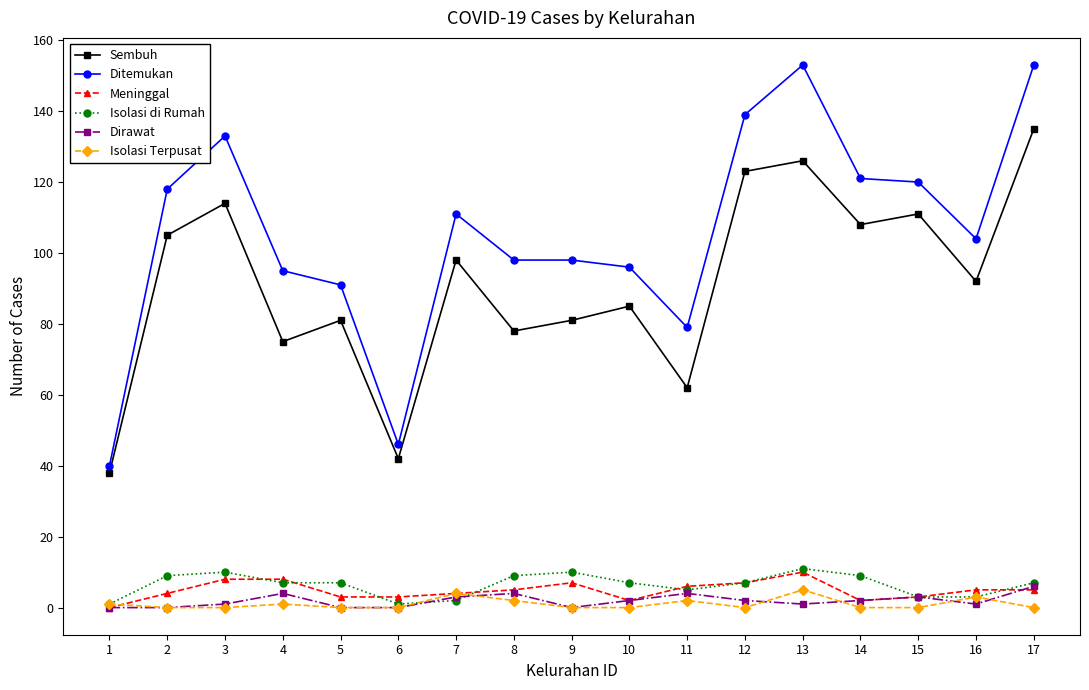

Which series has the largest total across all categories?

Ditemukan